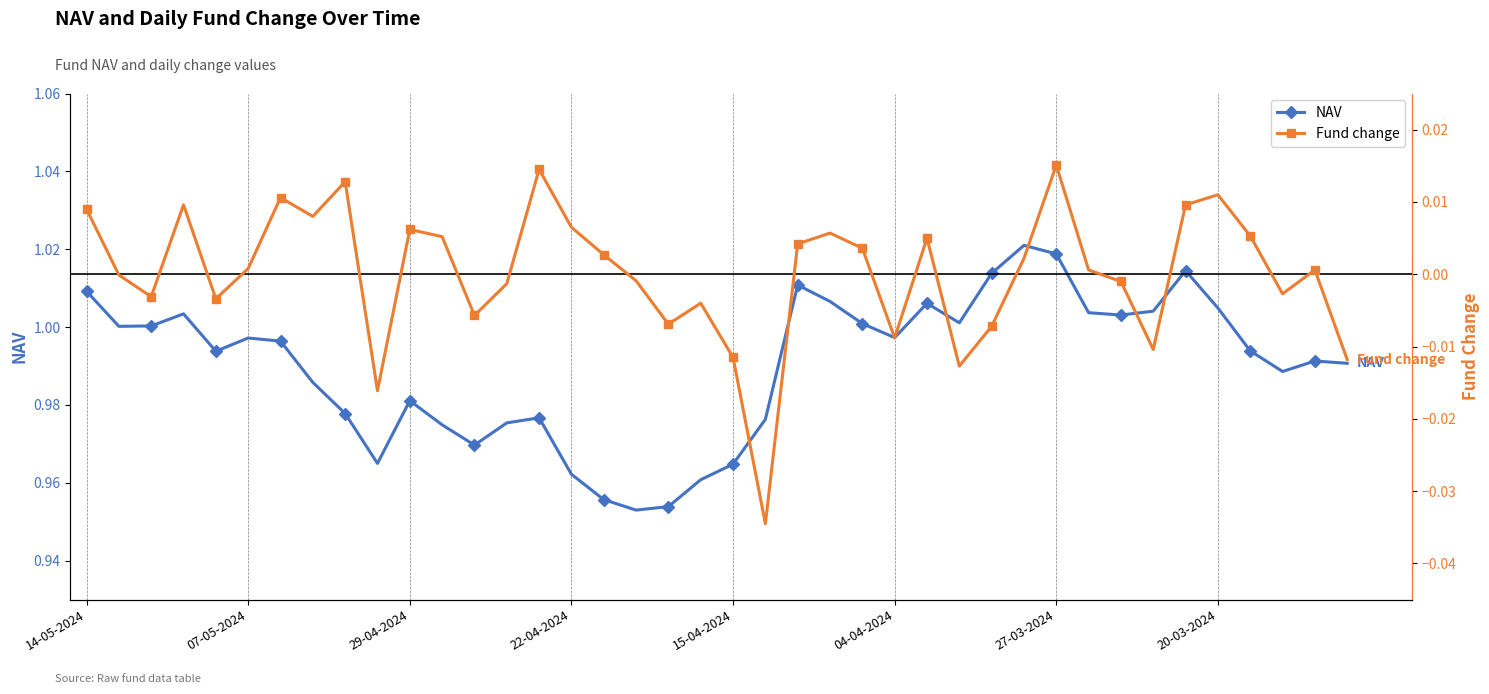

True or false: Fund change has more than 2 points higher than both neighbors.

True